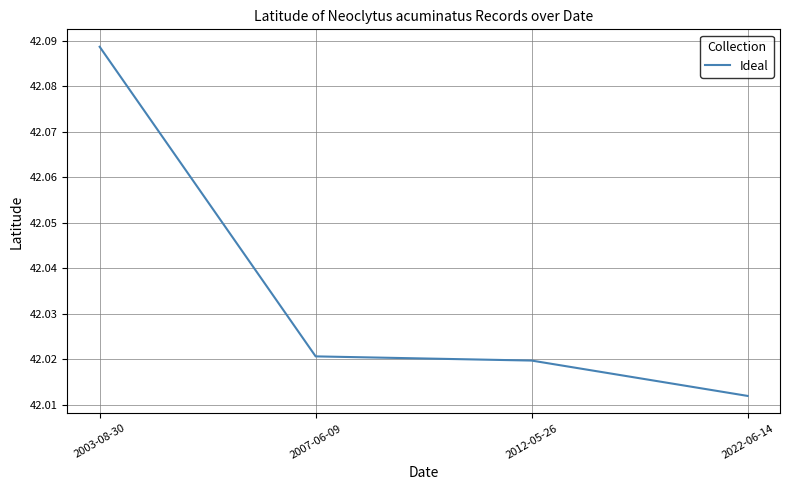

What is the smallest value displayed?

42.0